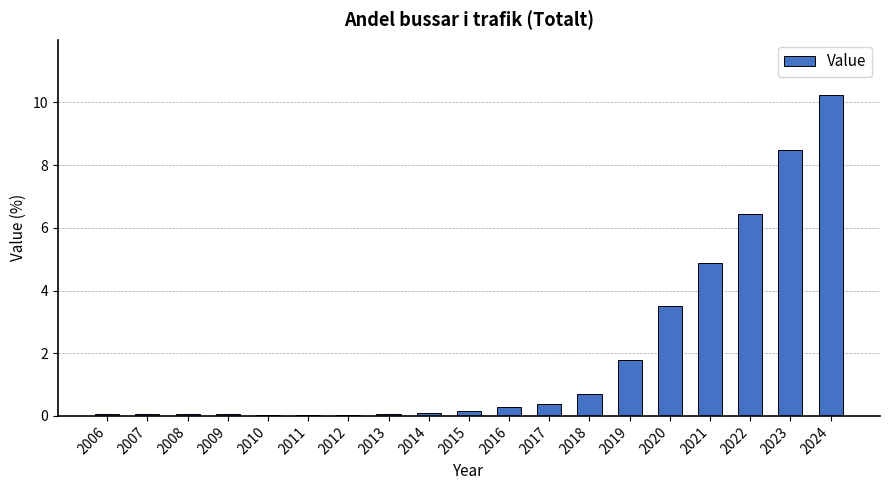

Which label corresponds to the largest value in the chart?

2024